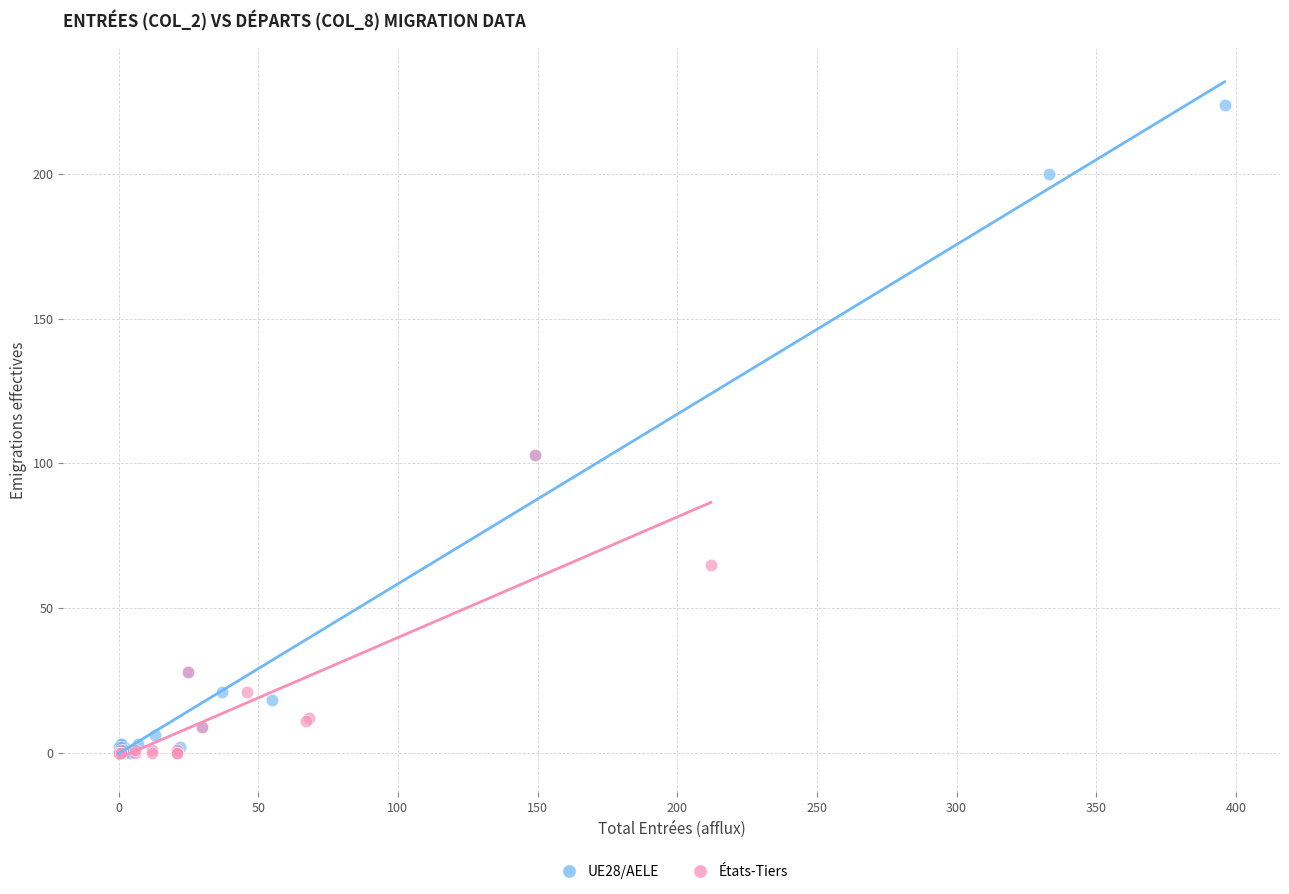

Which series contains the highest Y value?

UE28/AELE